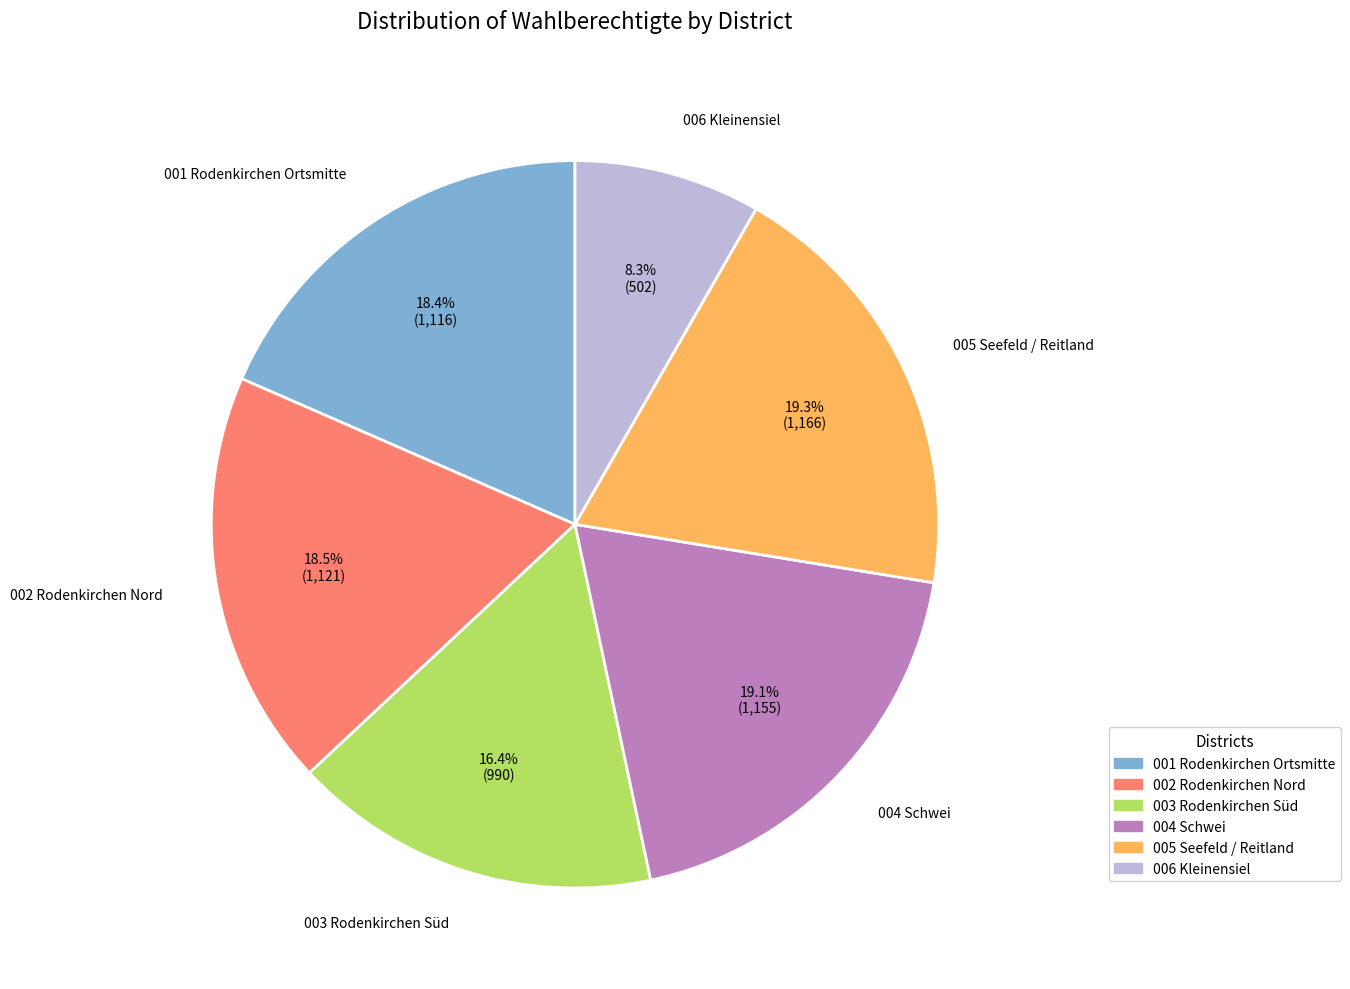

To the nearest percent, what is the difference between the largest and smallest slice percentages?

11%